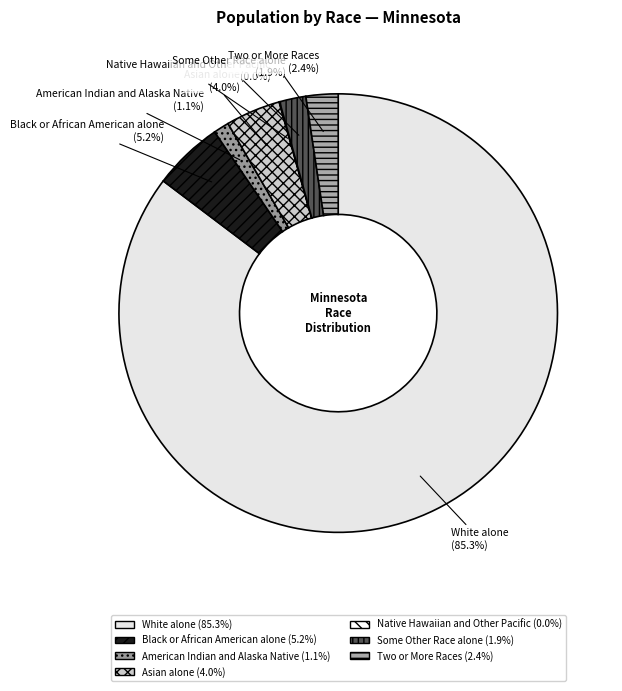

What is the largest slice in the pie chart?

White alone